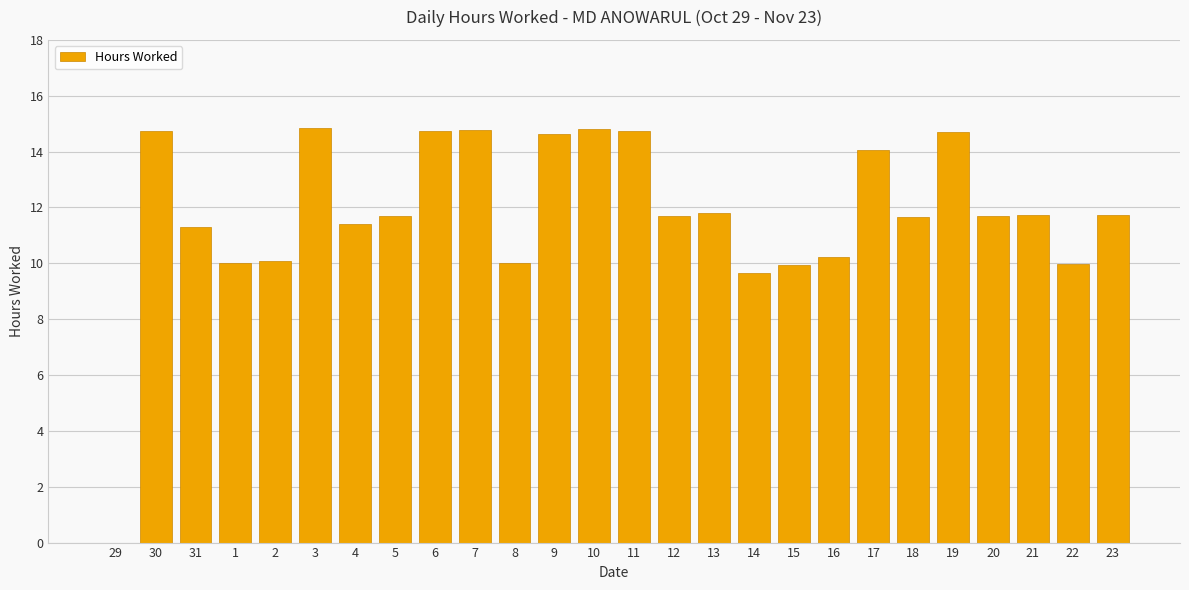

The value at 10 is 14.8. True or false?

True